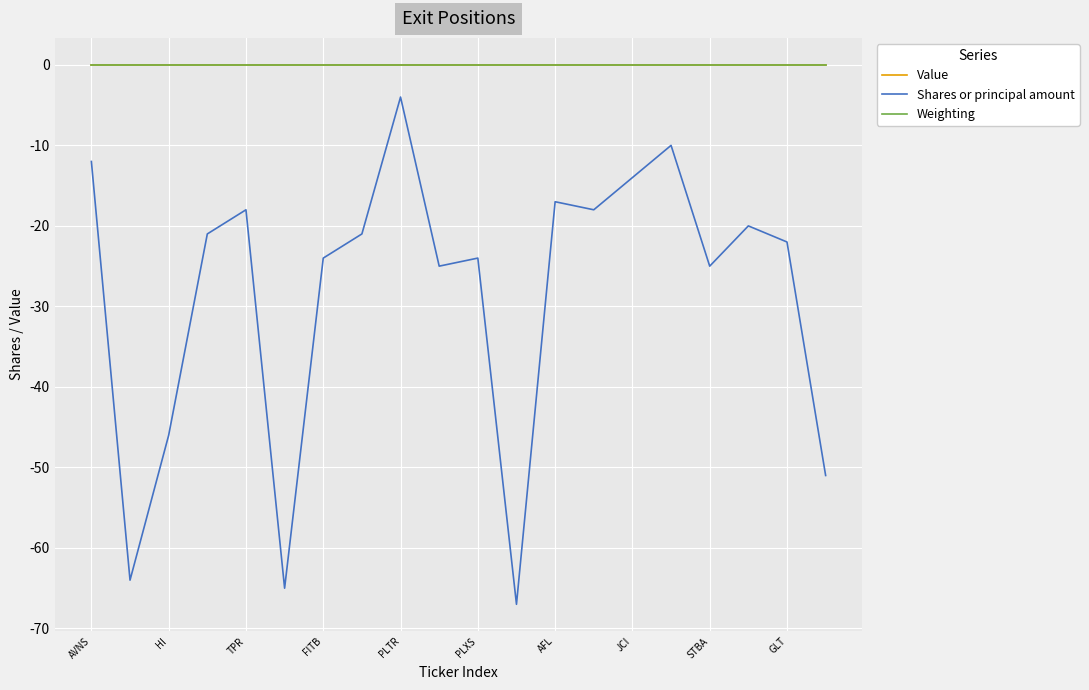

Does the chart display data point markers on the line(s)?

No